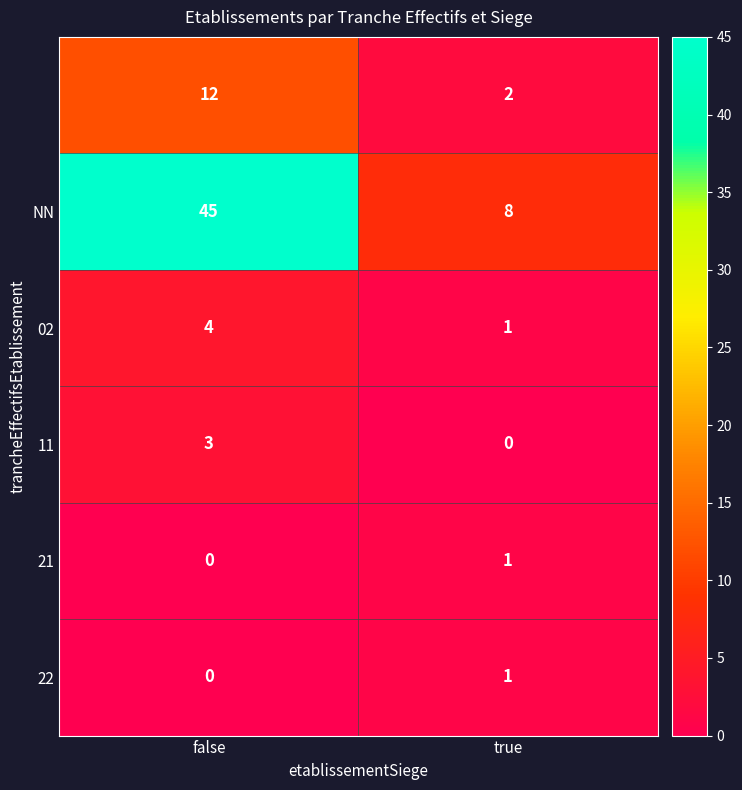

At which category does the chart reach its peak across all series?

false